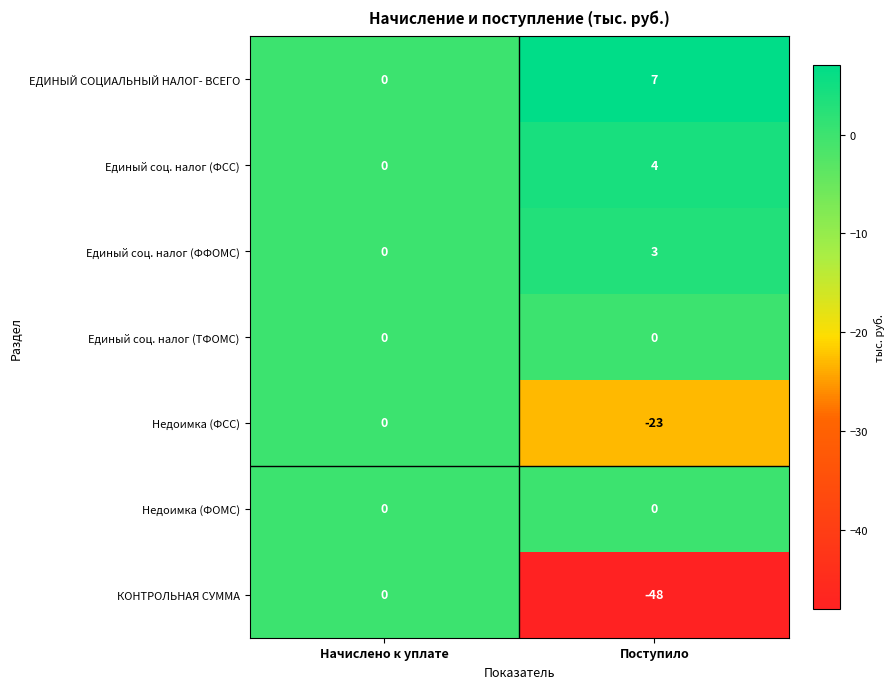

Reading right to left, extract all data points from this chart.

ЕДИНЫЙ СОЦИАЛЬНЫЙ НАЛОГ- ВСЕГО: Поступило=7	Начислено к уплате=0
Единый соц. налог (ФСС): Поступило=4	Начислено к уплате=0
Единый соц. налог (ФФОМС): Поступило=3	Начислено к уплате=0
Единый соц. налог (ТФОМС): Поступило=0	Начислено к уплате=0
Недоимка (ФСС): Поступило=-23	Начислено к уплате=0
Недоимка (ФОМС): Поступило=0	Начислено к уплате=0
КОНТРОЛЬНАЯ СУММА: Поступило=-48	Начислено к уплате=0